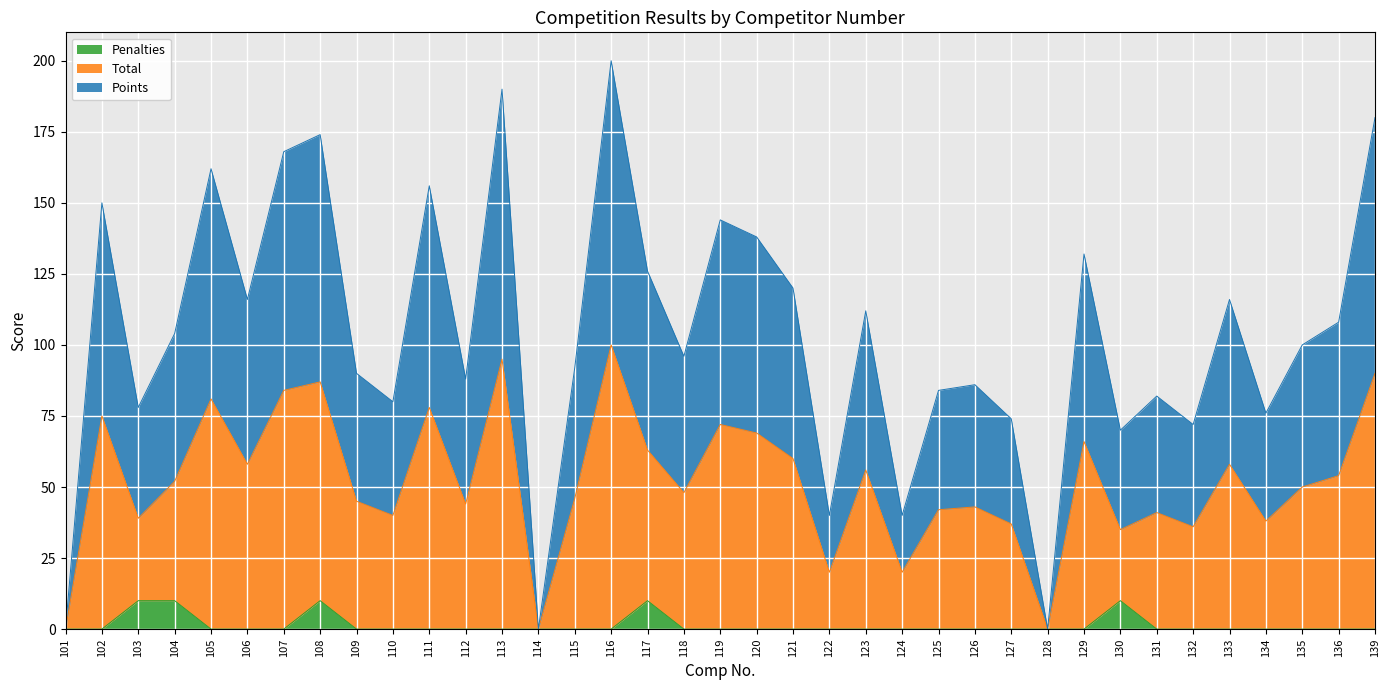

Where is the first local maximum for Penalties?

108